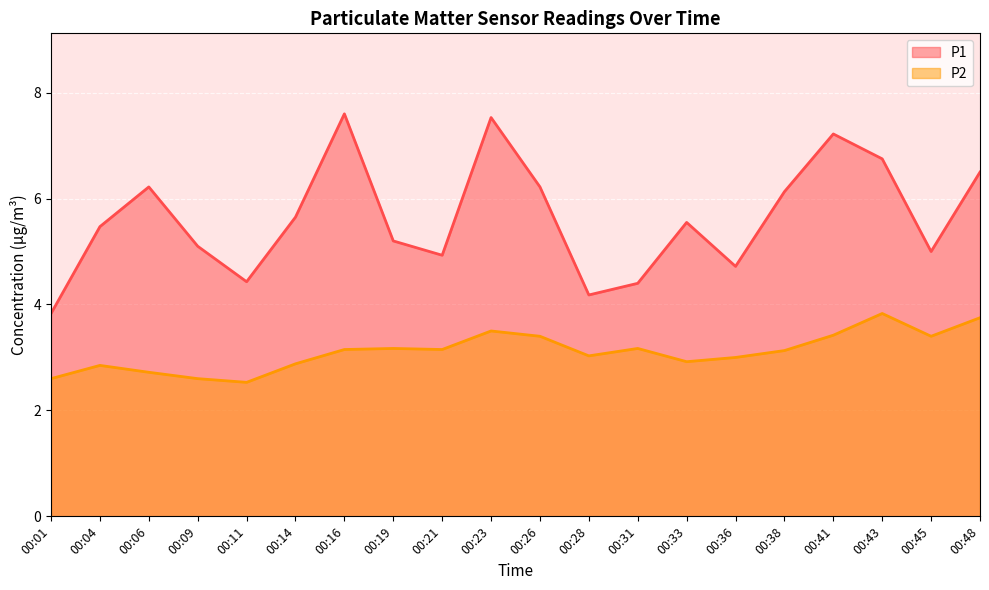

True or false: P2 and P1 cross at least once.

False